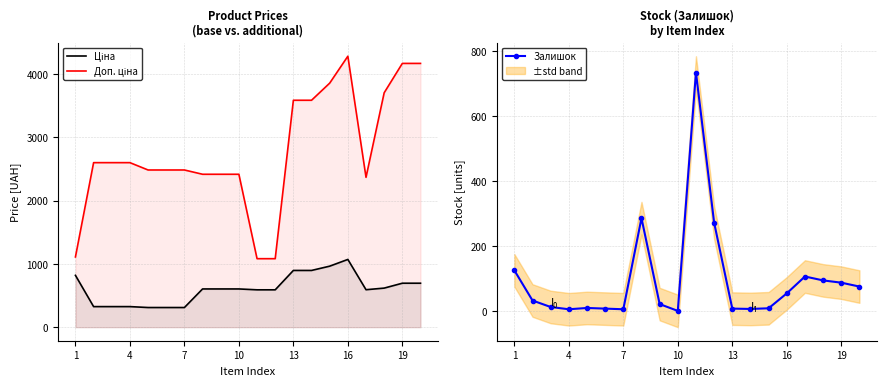

At how many categories does at least one series exceed 227?

20